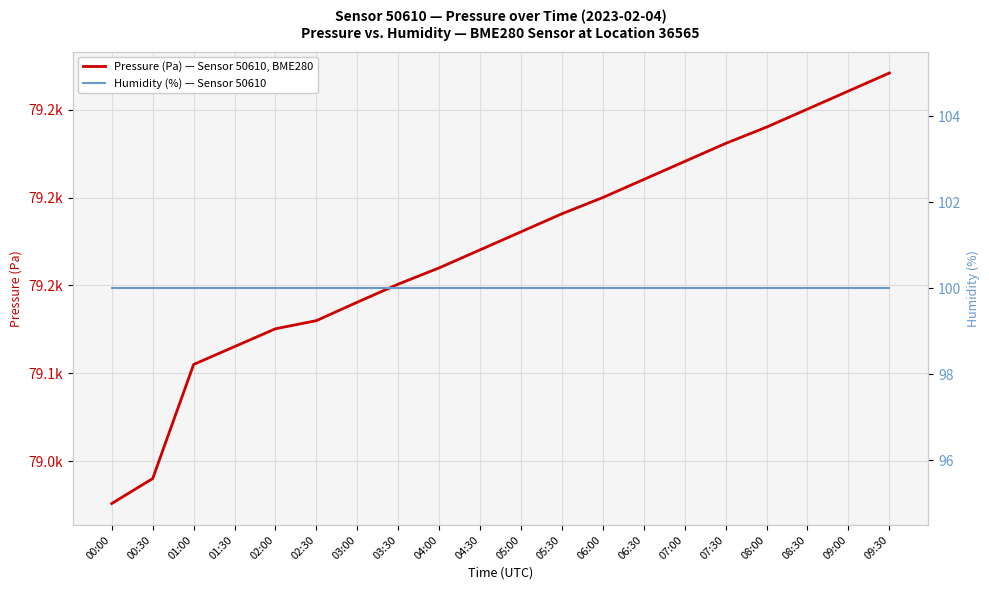

Which series changed the most between 04:30 and 08:30?

Pressure (Pa) — Sensor 50610, BME280